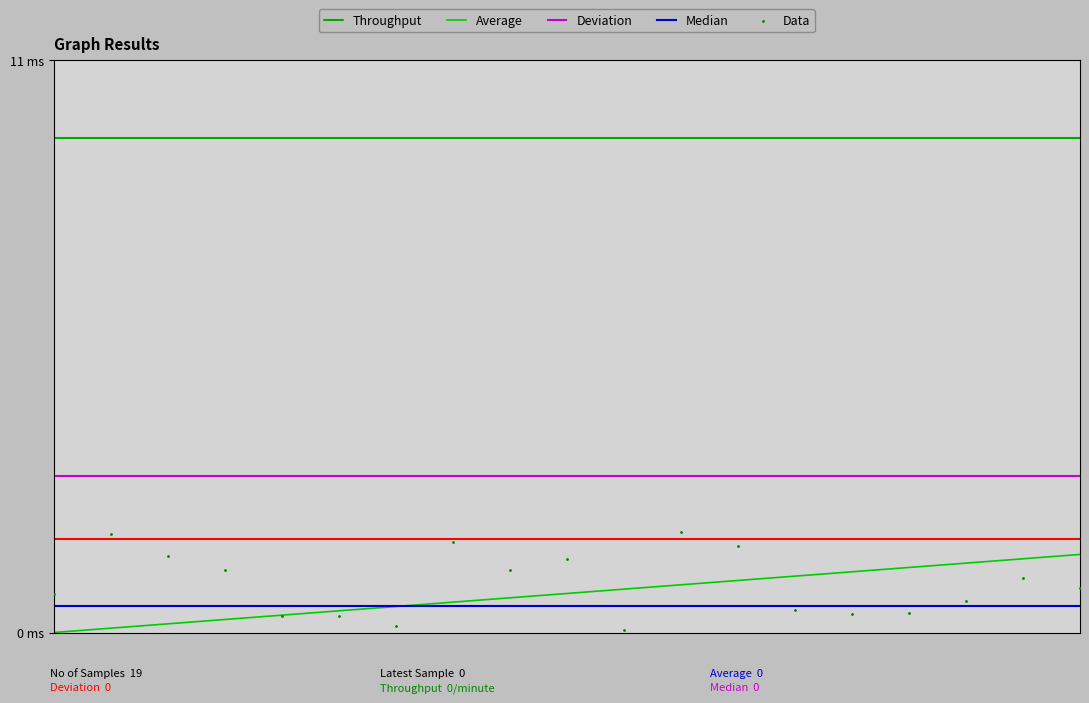

At how many categories does at least one series exceed 5?

19